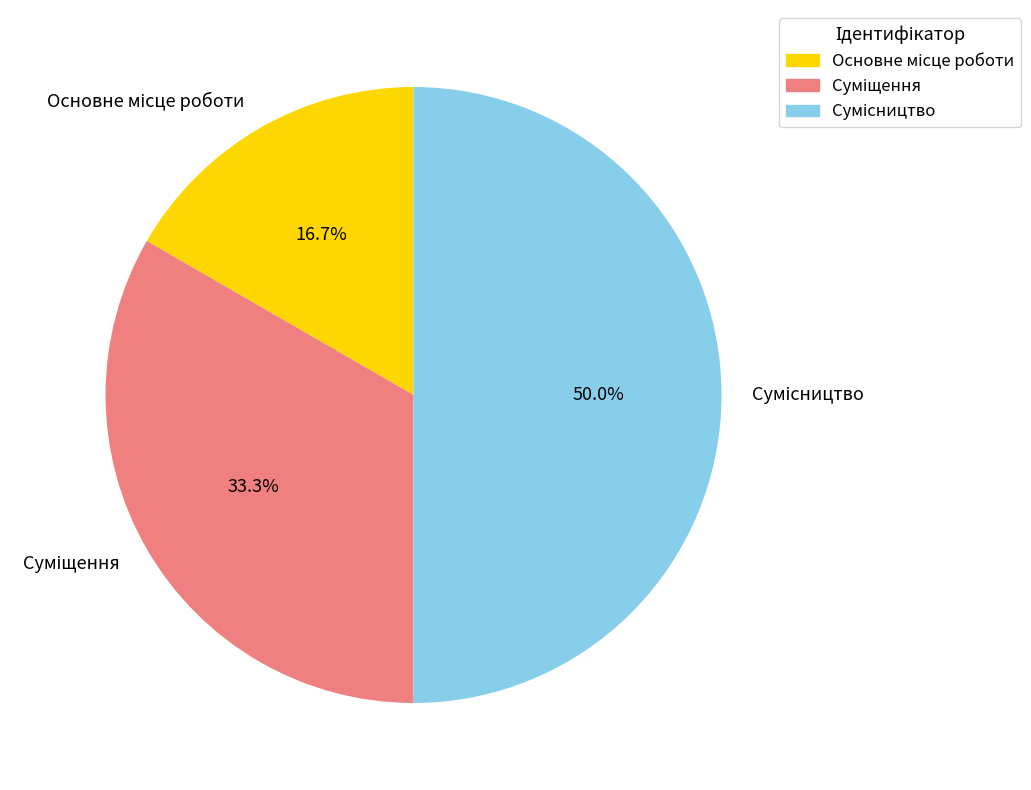

What percentage is the Суміщення slice, to the nearest percent?

33%